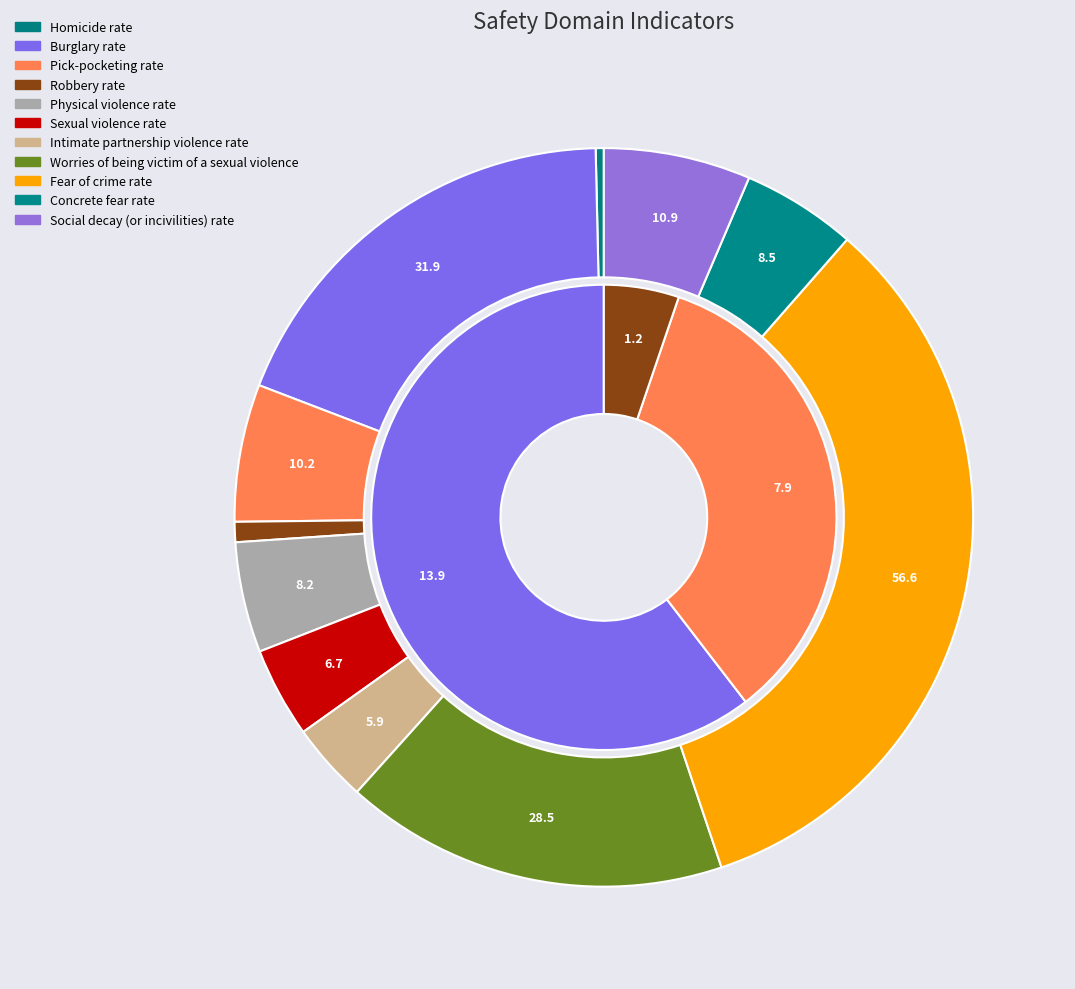

What percentage is NOT represented by values_2005?

81.2%